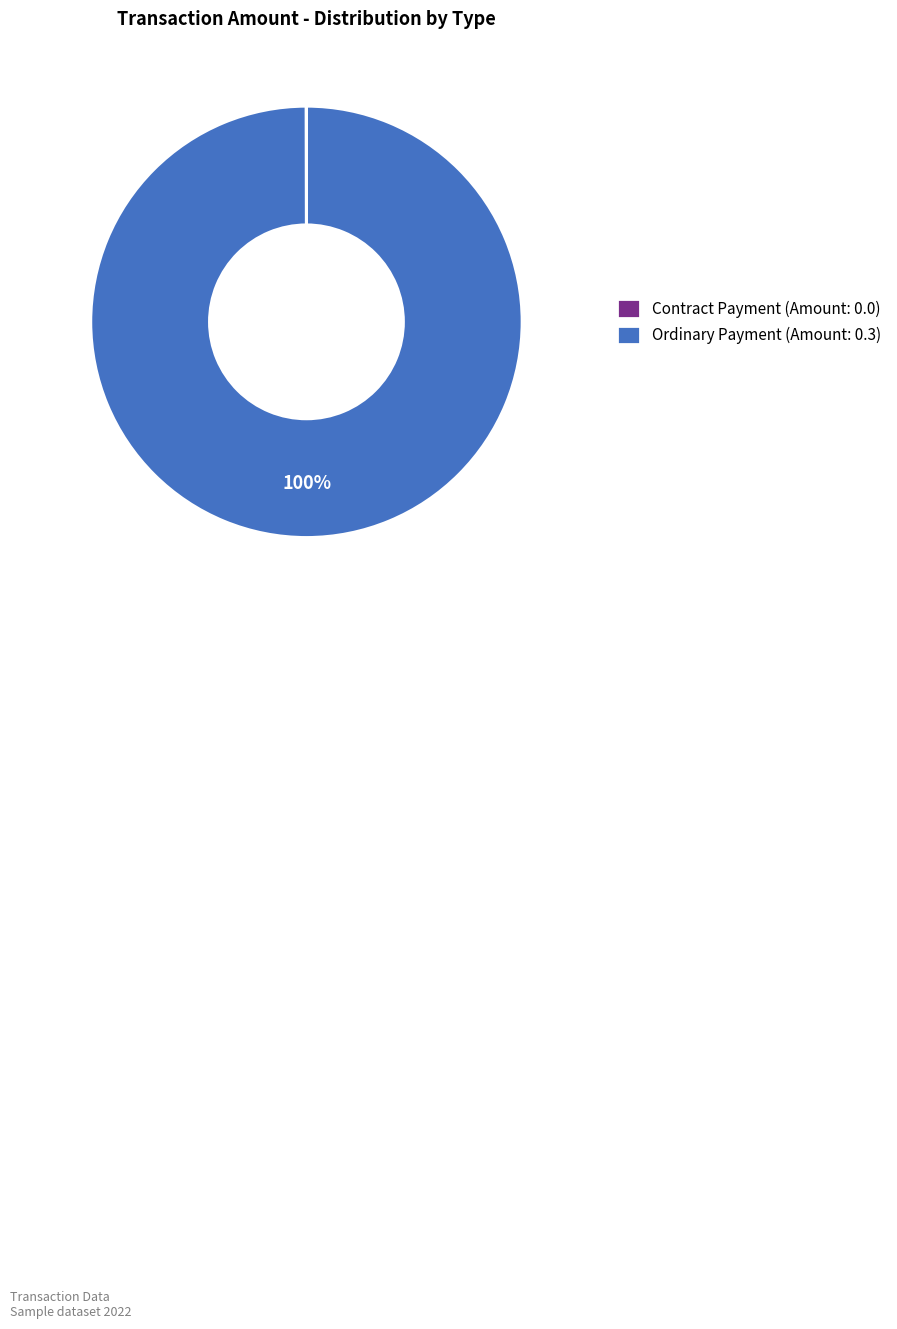

True or false: Ordinary Payment (Amount: 0.3) accounts for 100% of the total.

True